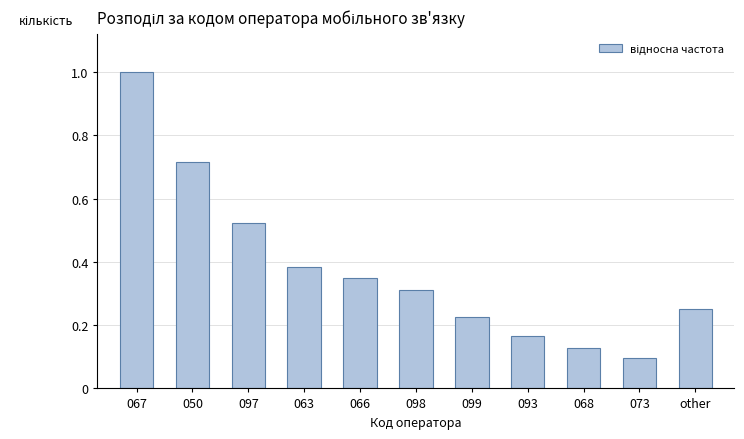

What position from the right is 073?

2